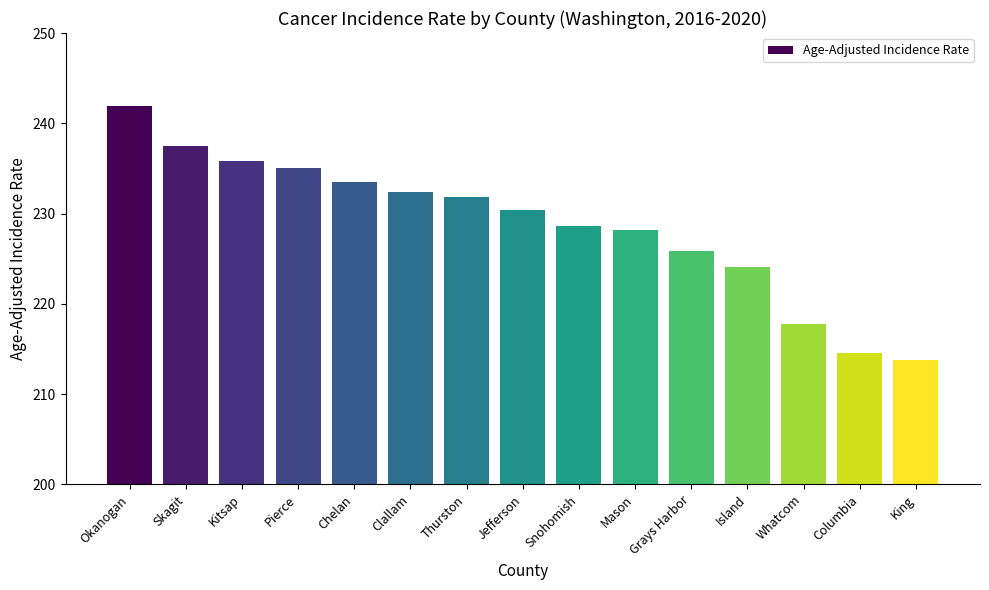

What is the difference between the maximum and minimum values?

28.1